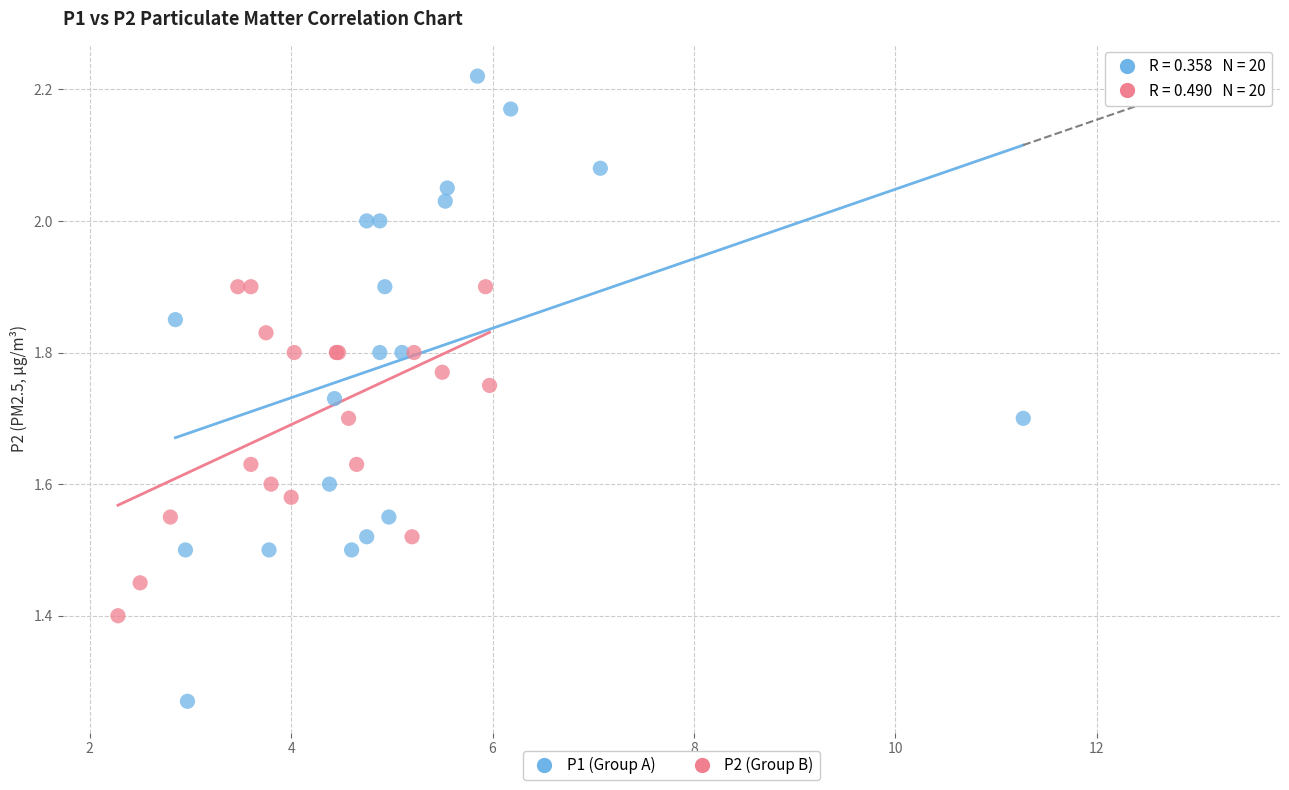

Which series contains the lowest Y value?

P1 (Group A)